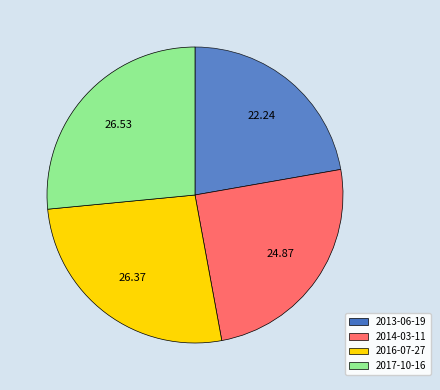

What is the ratio of the value at 2013-06-19 to the value at 2016-07-27?

0.8